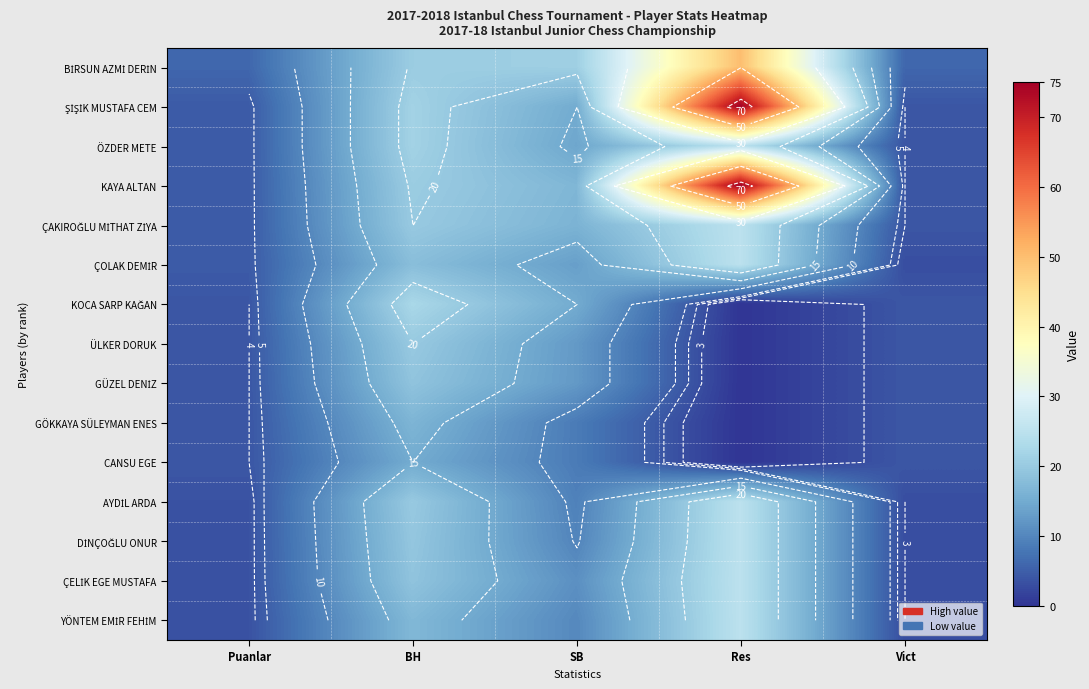

Rank the categories by AYDİL ARDA value from lowest to highest.

Vict, Puanlar, SB, BH, Res